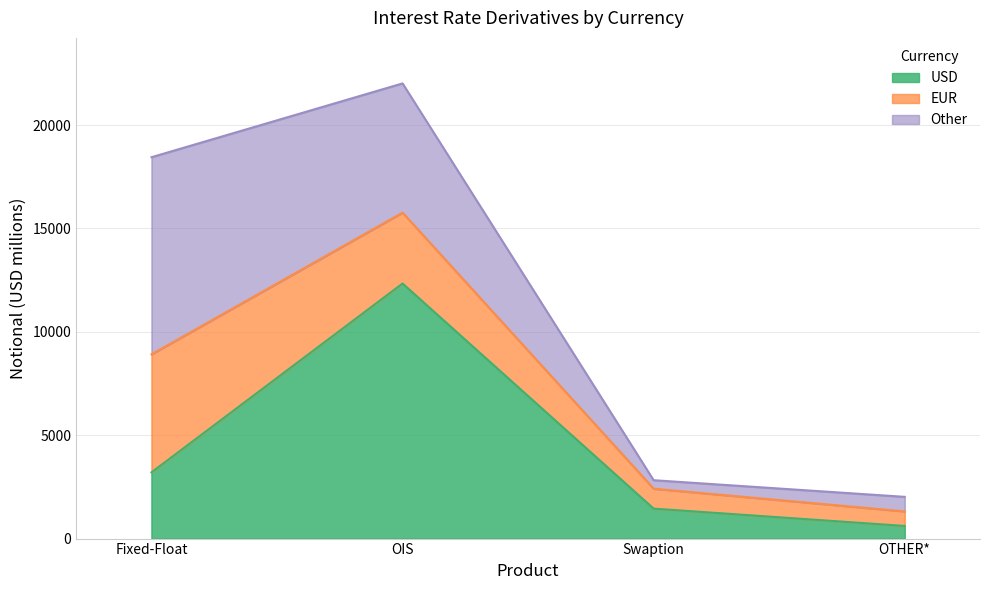

Reading left to right, list all the values displayed in this chart.

USD: Fixed-Float=3205	OIS=12339	Swaption=1449	OTHER*=611
EUR: Fixed-Float=5709	OIS=3428	Swaption=964	OTHER*=703
Other: Fixed-Float=9534	OIS=6251	Swaption=411	OTHER*=705